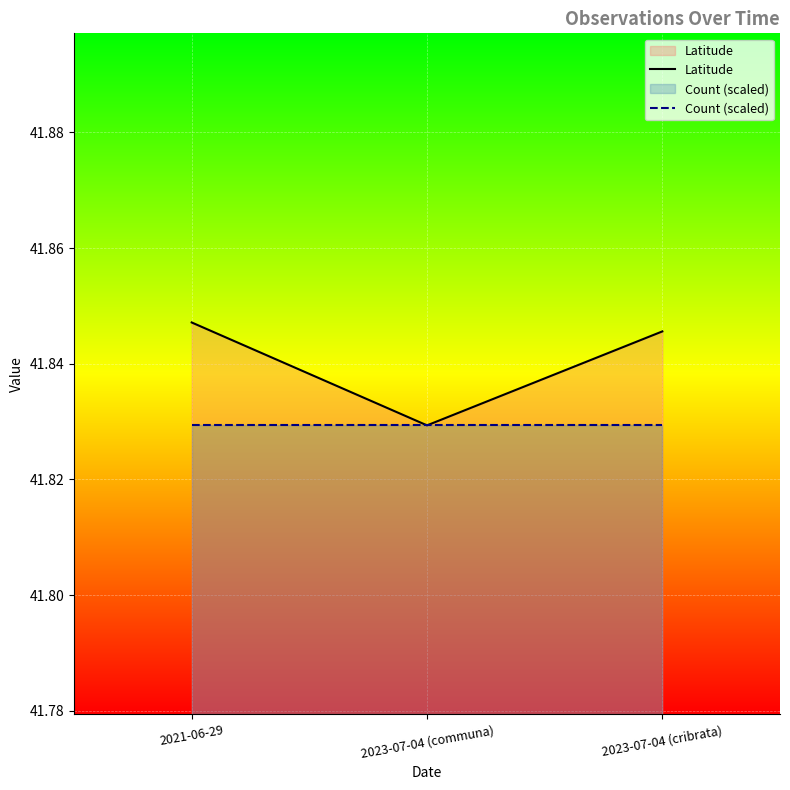

At which category does the chart reach its minimum across all series?

2023-07-04 (communa)